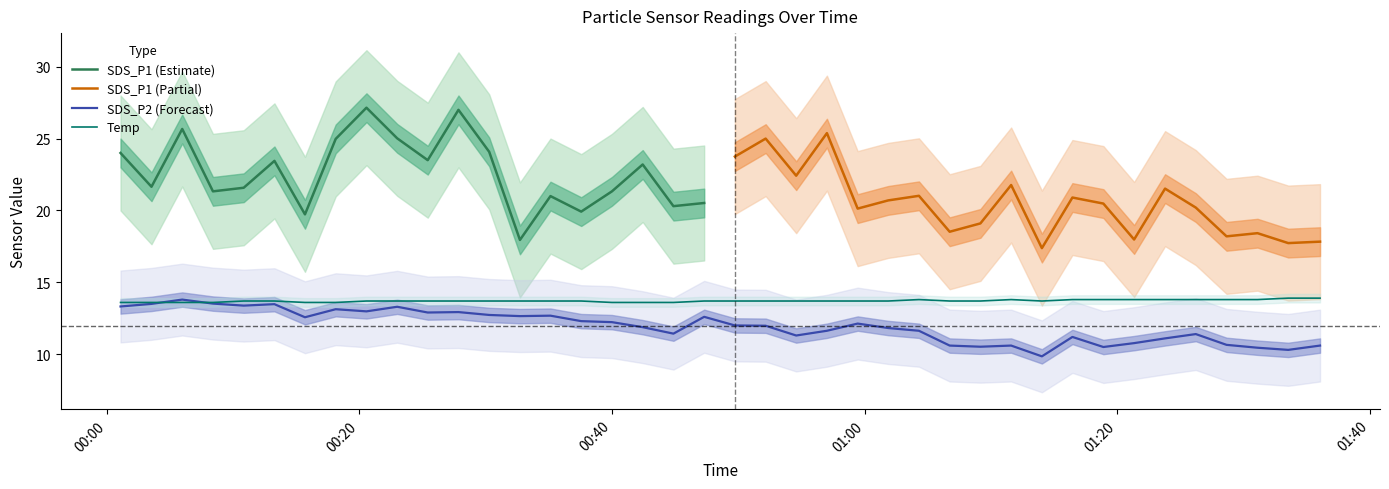

What is the minimum value for Temp?

13.6